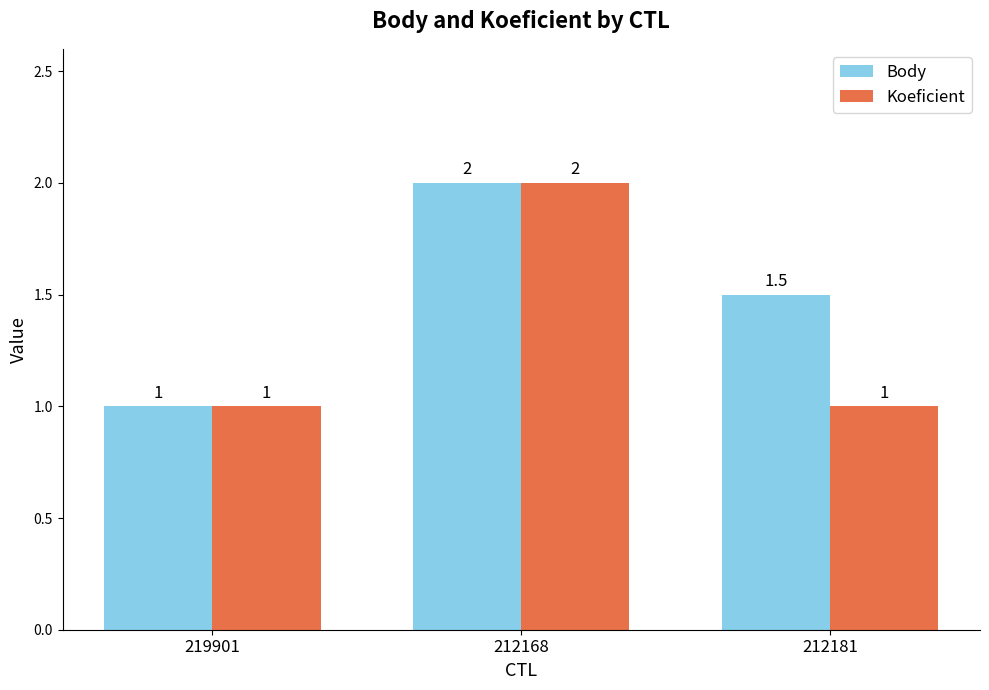

Reading right to left, what are all the values shown in this chart?

Body: 1.5	2.0	1.0
Koeficient: 1.0	2.0	1.0